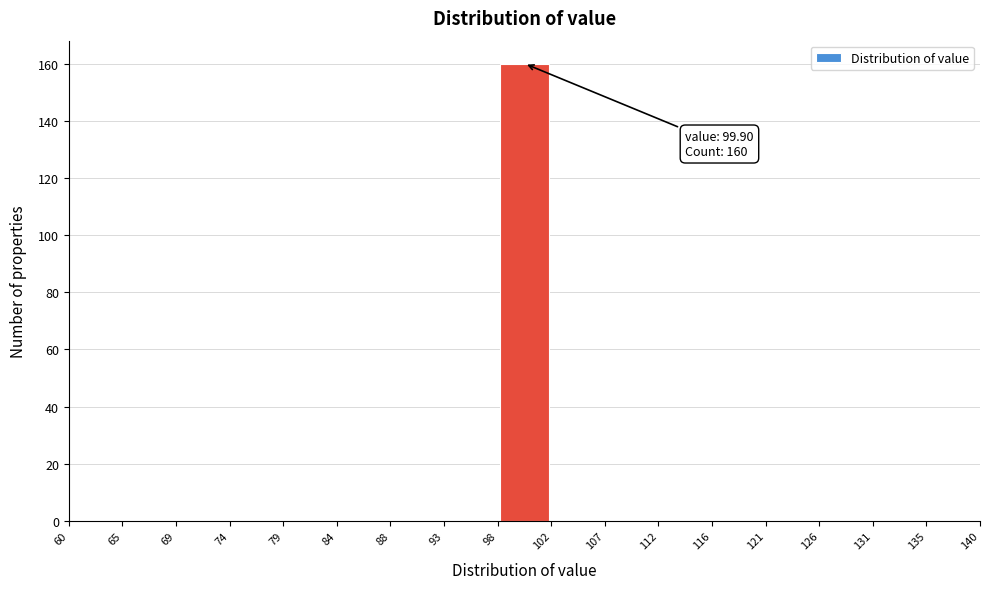

Which range on the x-axis has the tallest bar?

98 to 102